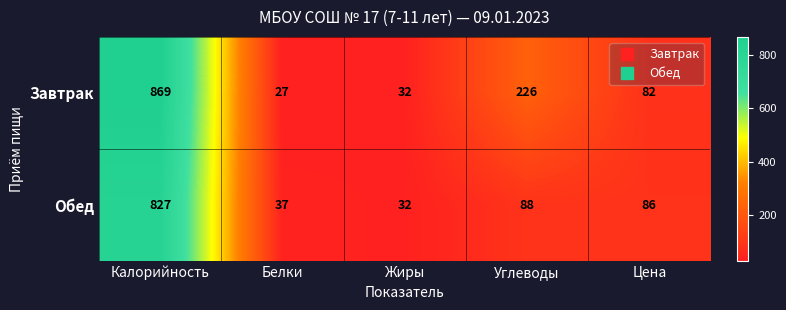

What is the lowest value of the Обед series?

32